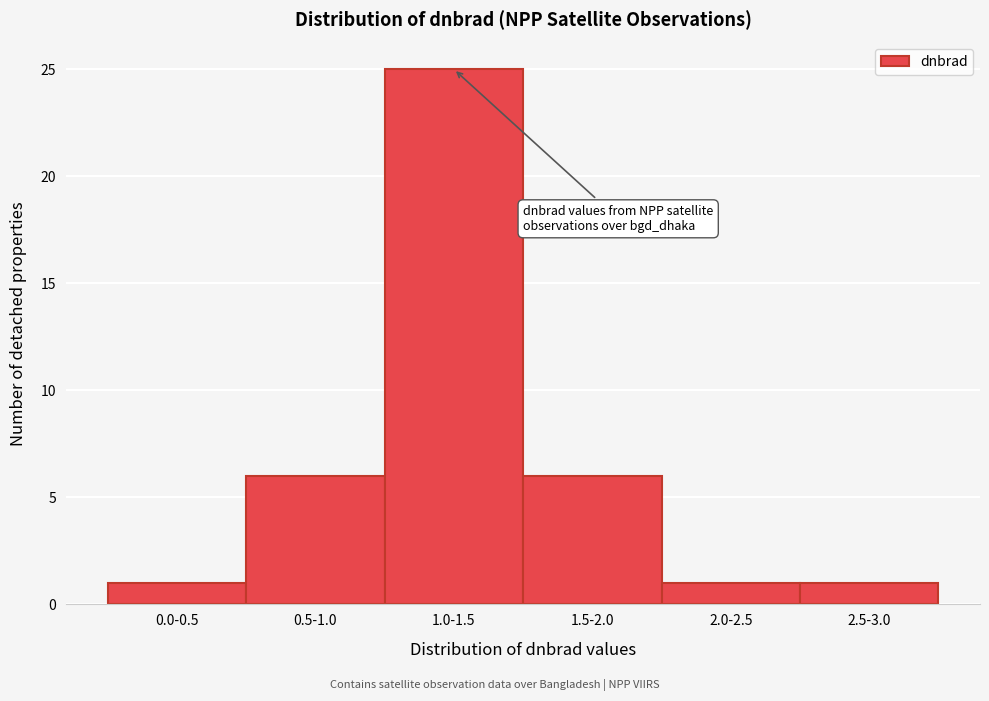

Reading right to left, extract all data points from this chart.

2.5-3.0=1	2.0-2.5=1	1.5-2.0=6	1.0-1.5=25	0.5-1.0=6	0.0-0.5=1